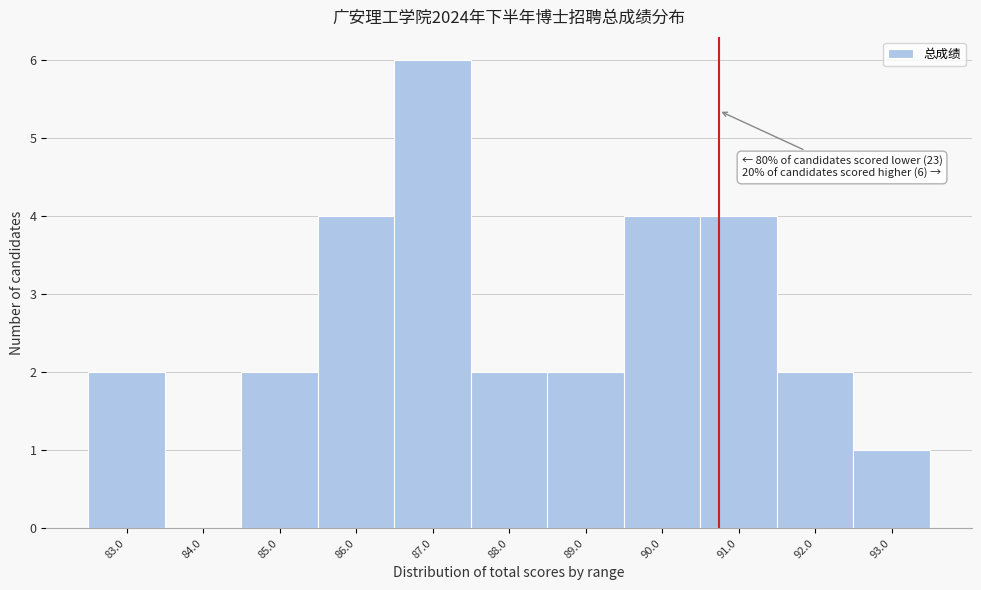

Reading left to right, extract all data points from this chart.

83.0=2	84.0=0	85.0=2	86.0=4	87.0=6	88.0=2	89.0=2	90.0=4	91.0=4	92.0=2	93.0=1